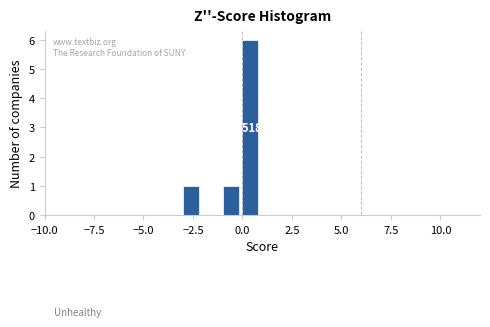

Around what value on the x-axis is the tallest bar? Give the approximate position of its centre, as read against the axis.

0.5